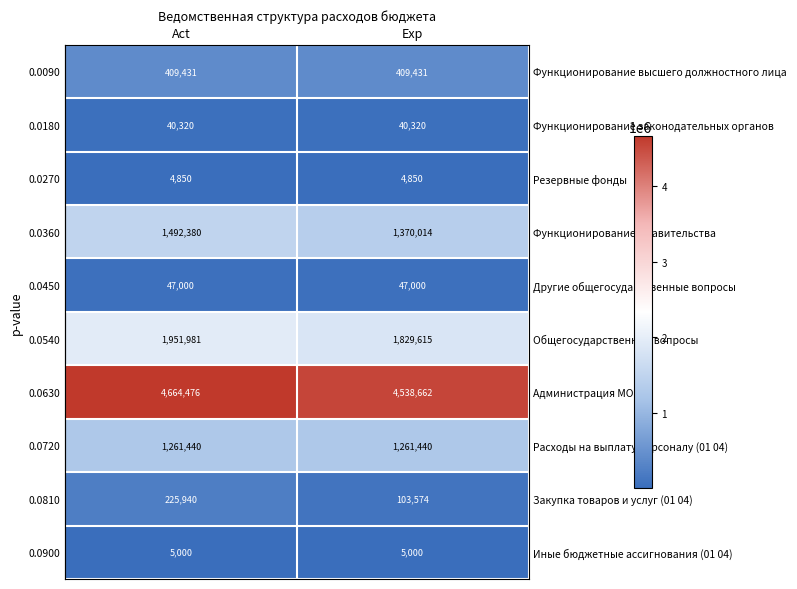

What value does the Функционирование Правительства series have at Exp, to the nearest 100?

1370000